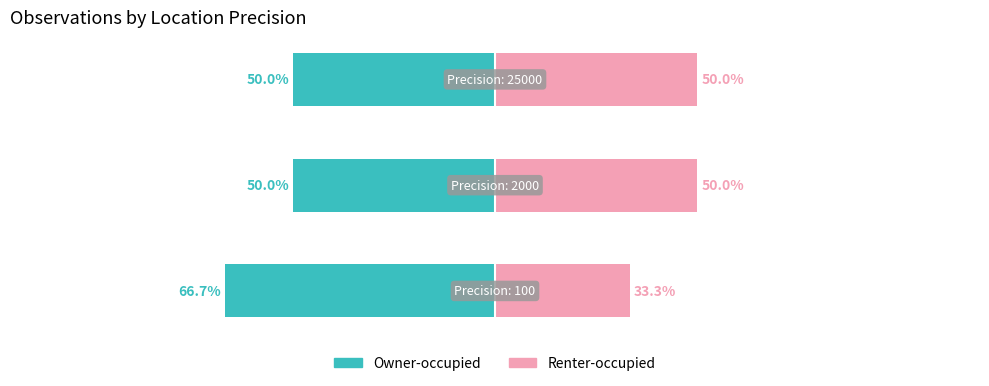

How many bars are there in total?

6